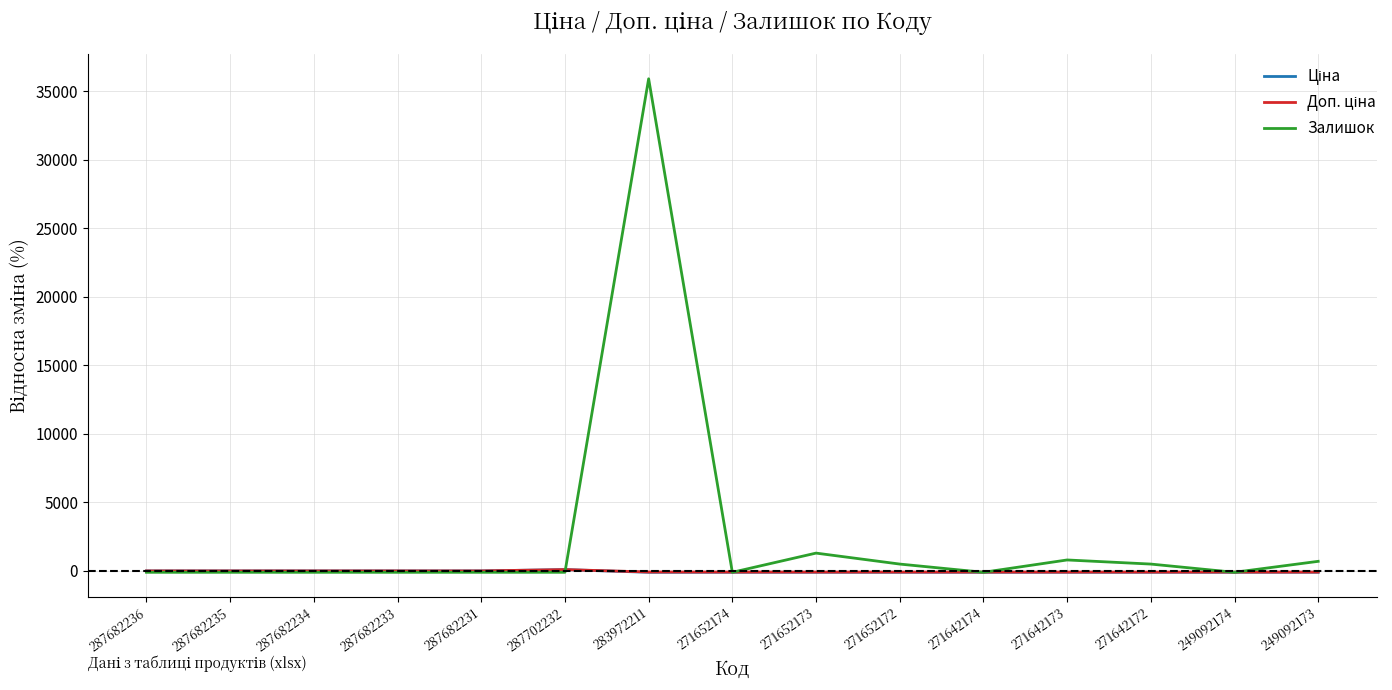

Which series has the largest total across all categories?

Залишок